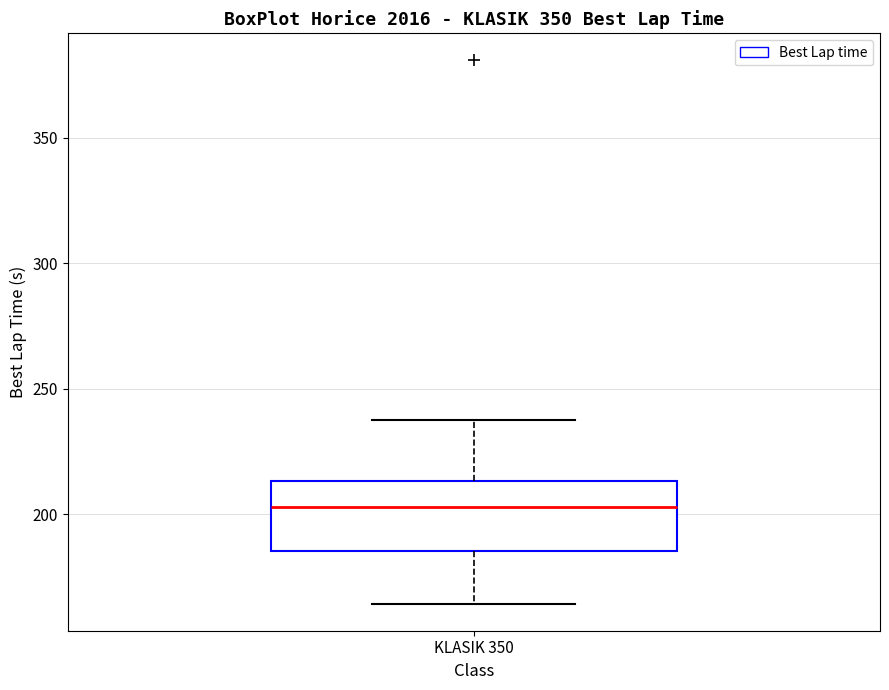

Transcribe this box plot: give where the median line is, the range the box spans, and where the two whiskers end, as read against the y-axis. The values are not printed on the chart, so give them approximately, as read against the axis.

median 205, box 185 to 215, whiskers 165 to 240